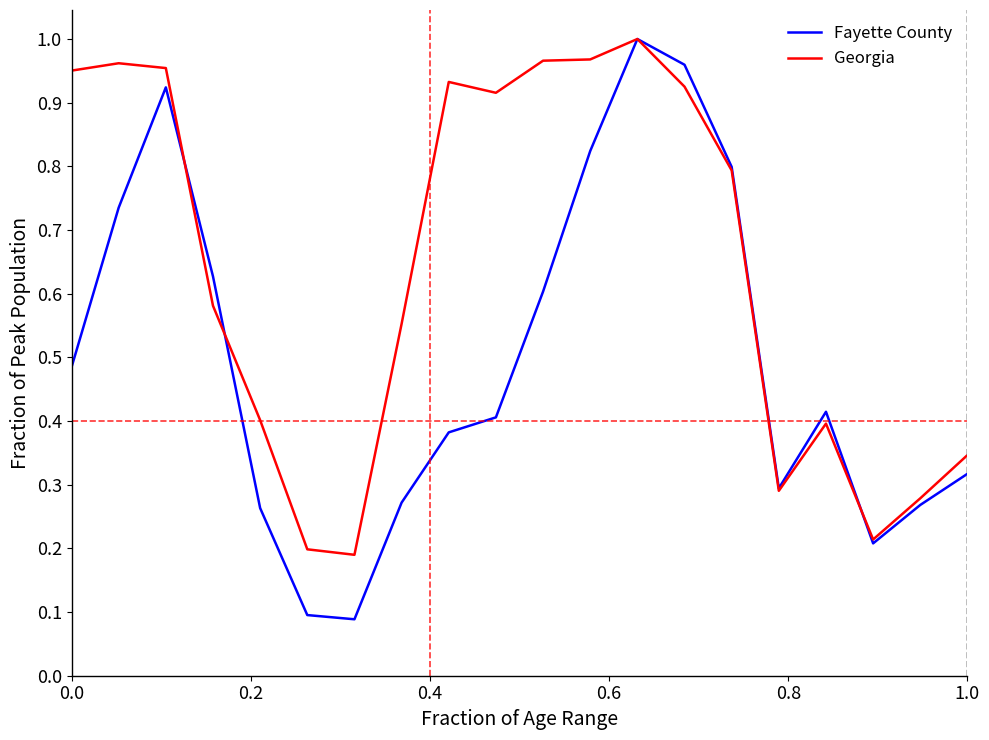

Which series has the largest range (max minus min)?

Fayette County